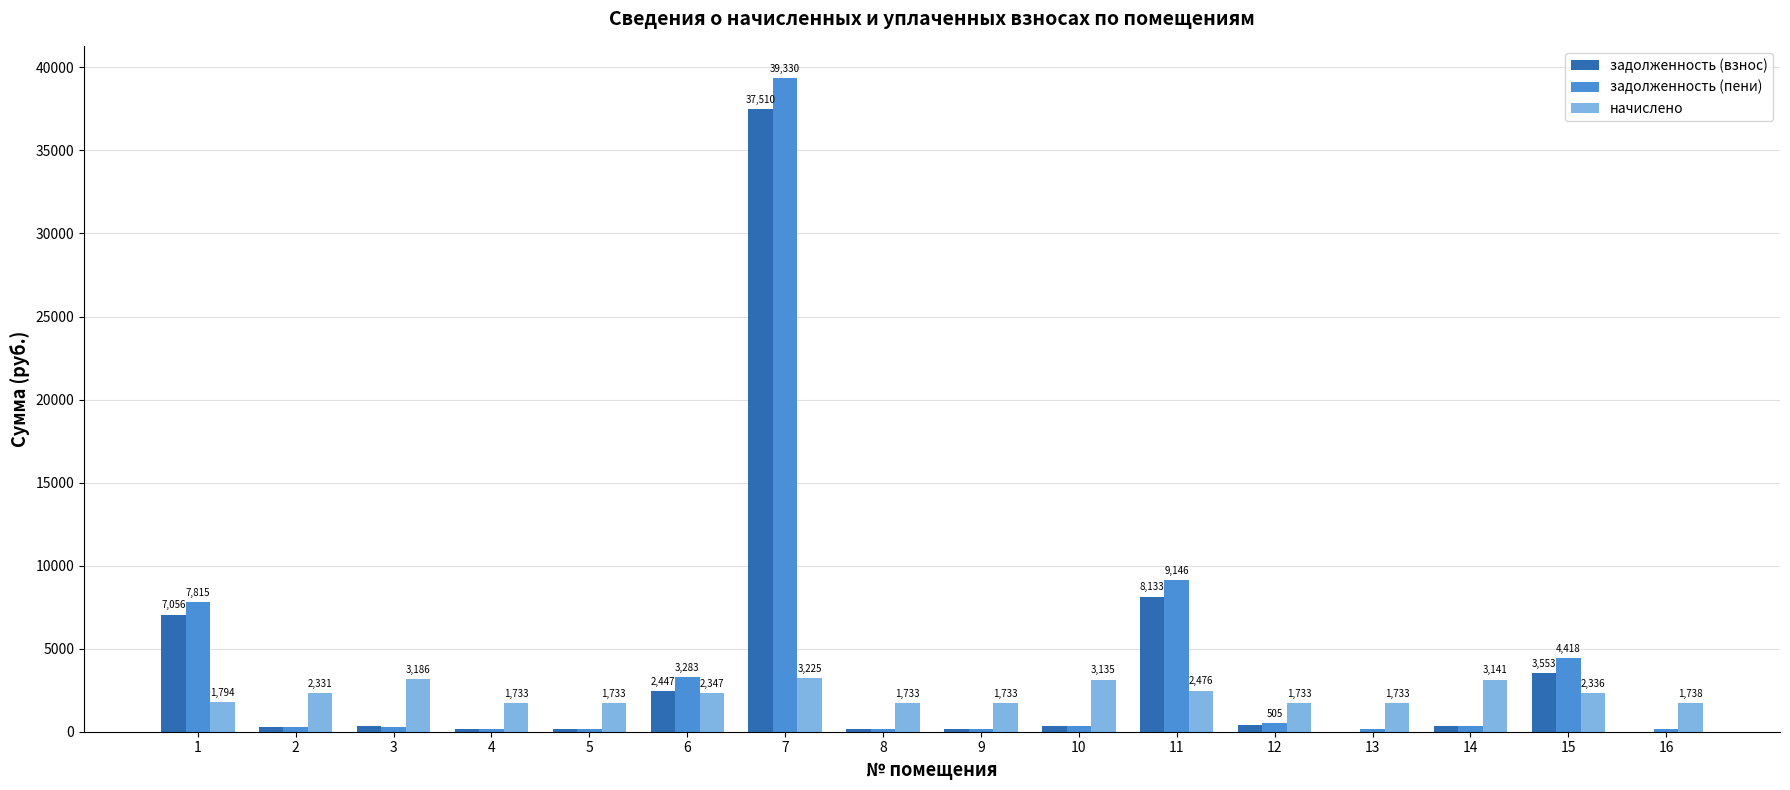

At which category is the sum across all series the highest?

7